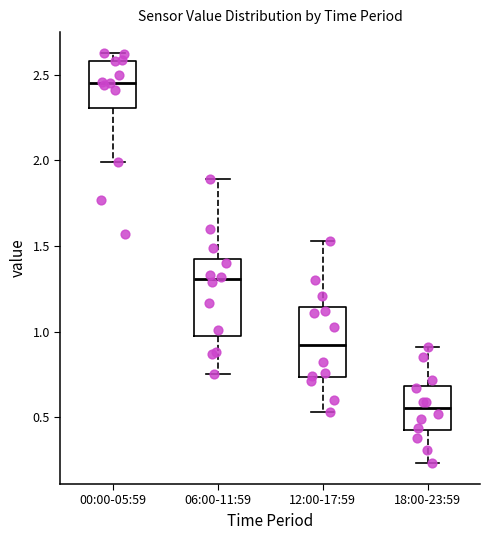

Which box has the lowest median line?

18:00-23:59